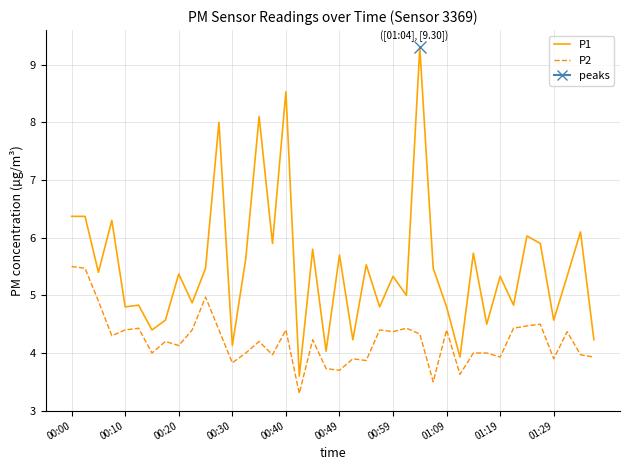

Which series has the widest spread of values?

P1